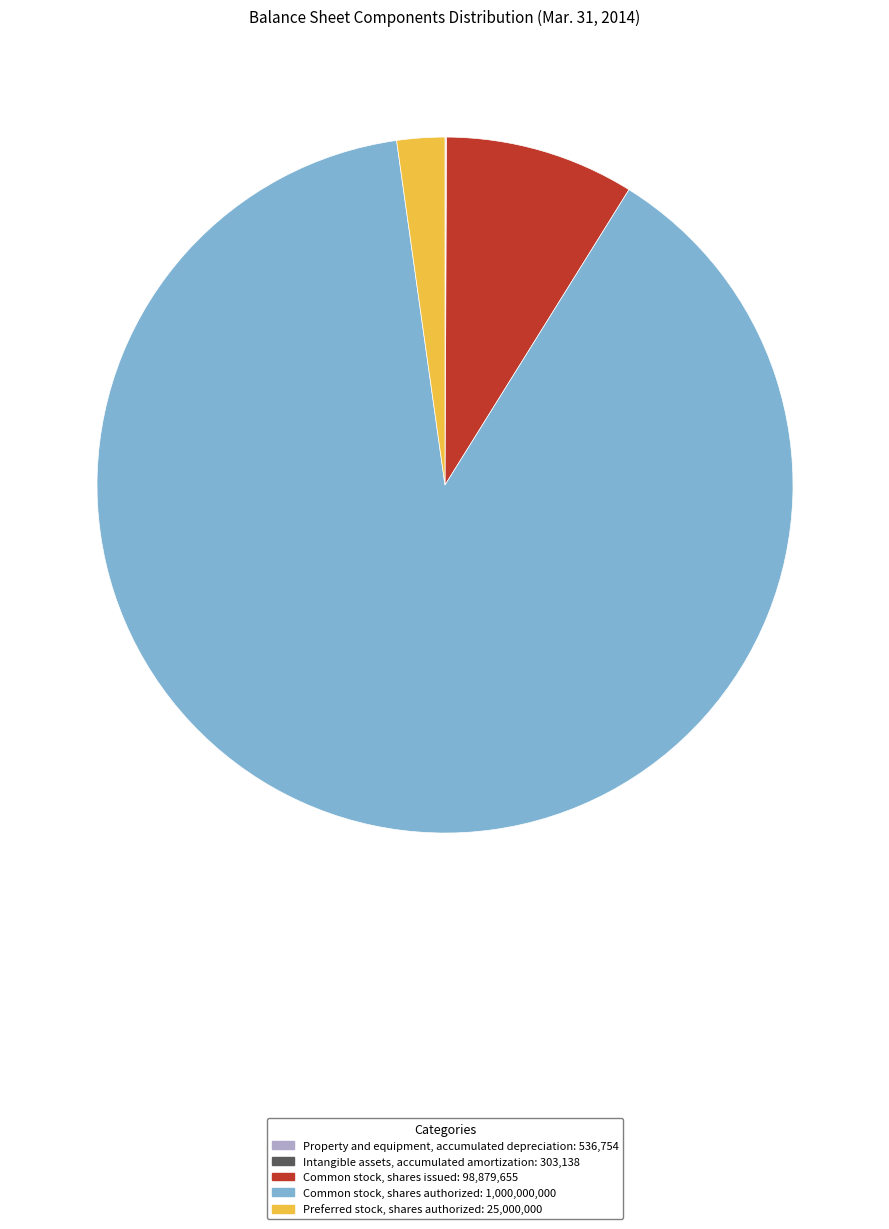

The Common stock, shares issued slice represents 14% of the pie. True or false?

False